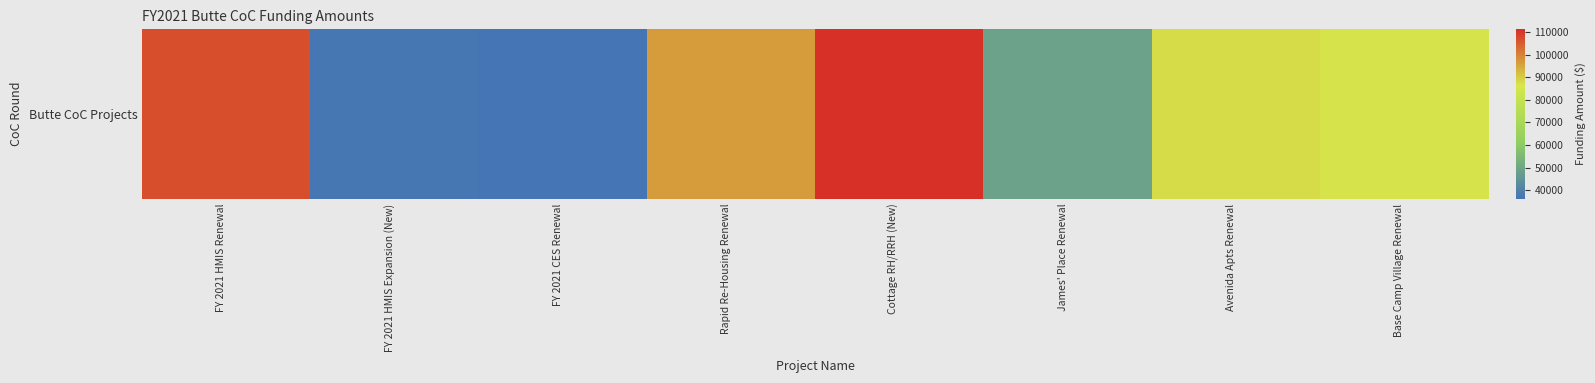

What is the difference between the maximum and minimum values?

74998